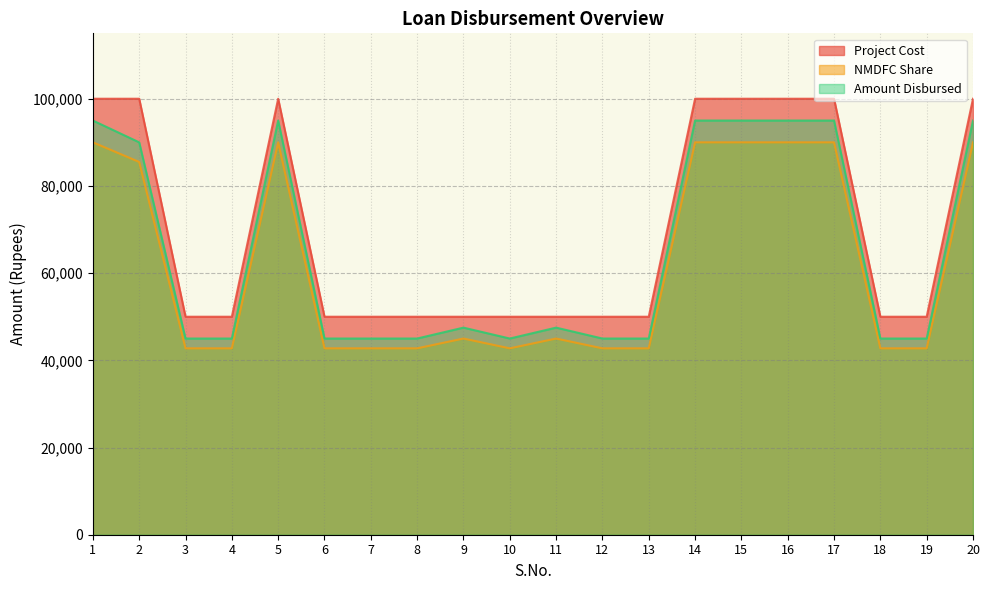

At which label does Amount Disbursed reach its peak?

1